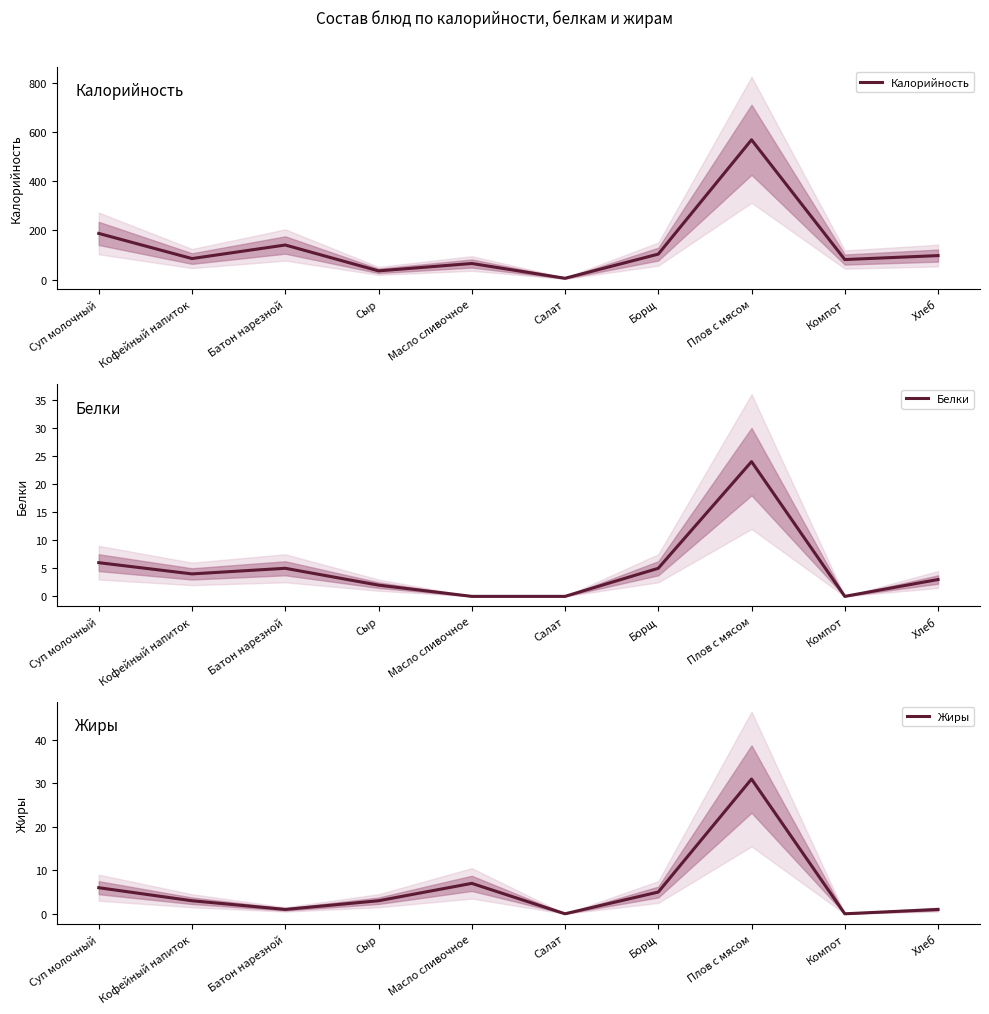

What is the greatest value displayed?

568